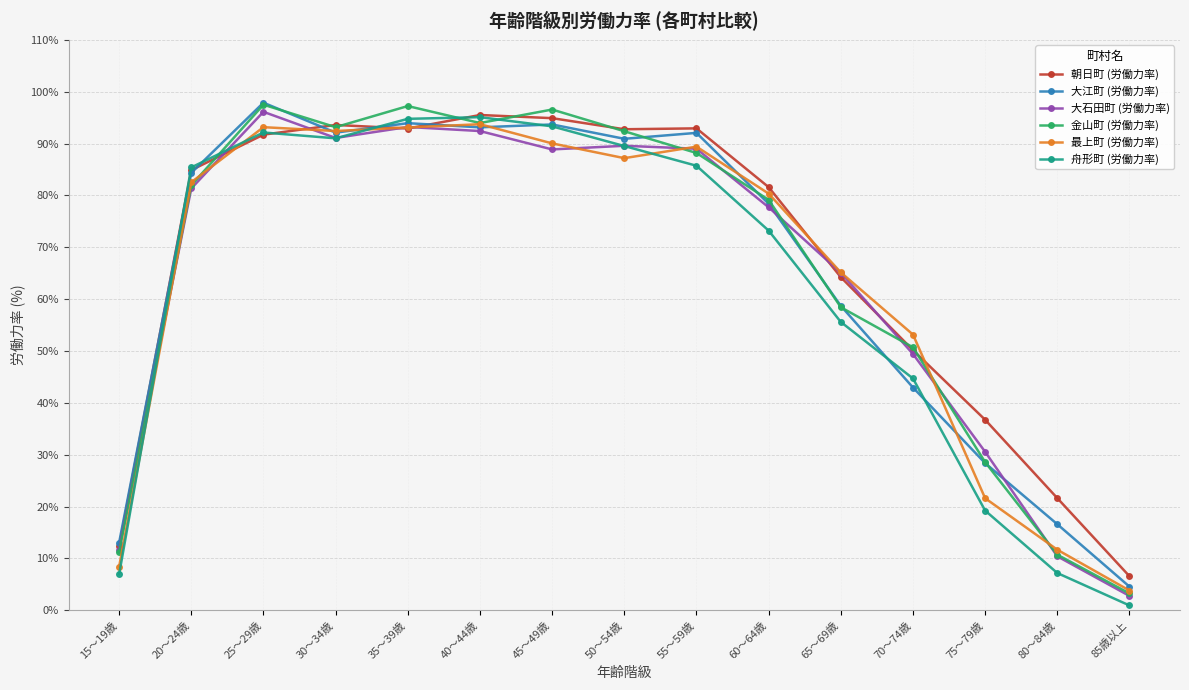

The 大江町 (労働力率) series shows 62.1 at 25～29歳. True or false?

False